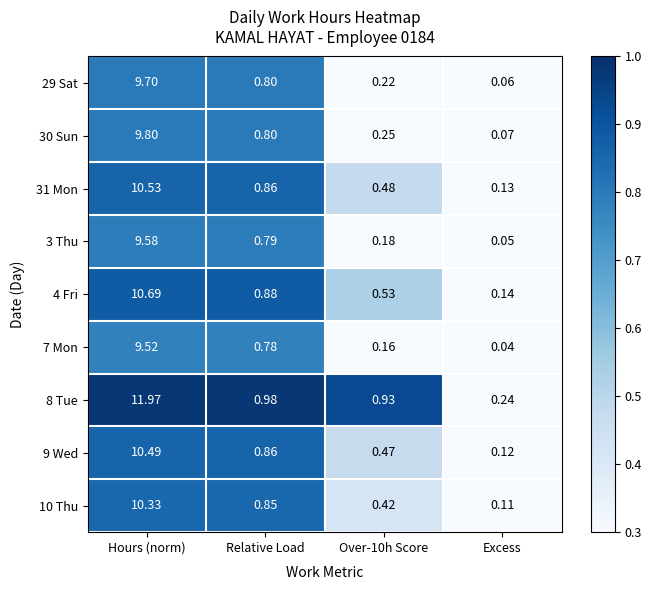

List the series in order of their peak value, lowest first.

7 Mon, 3 Thu, 29 Sat, 30 Sun, 10 Thu, 9 Wed, 31 Mon, 4 Fri, 8 Tue